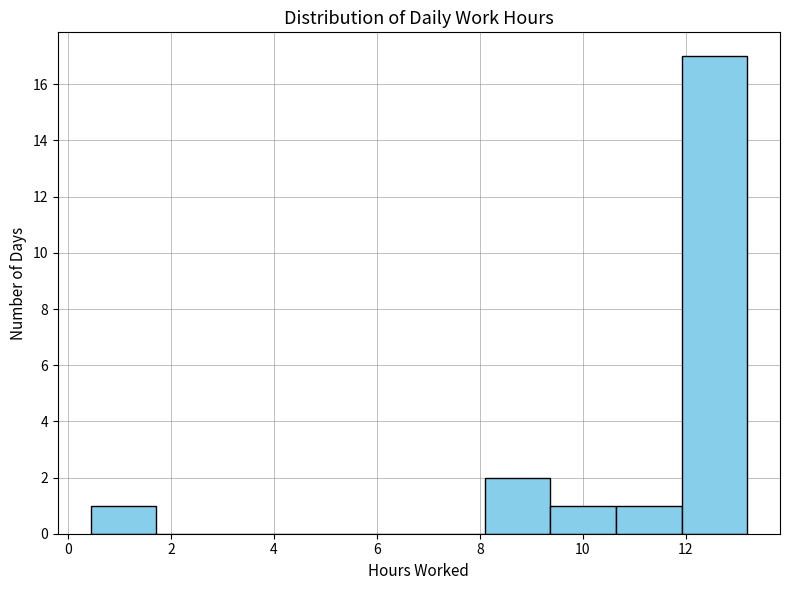

Reading left to right, transcribe this chart: for each bar, give the range it covers on the x-axis and its height. Neither the bar edges nor the heights are printed on the chart, so give them approximately, as read against the axes.

0.4 to 1.8: 1
1.8 to 3.0: 0
3.0 to 4.2: 0
4.2 to 5.6: 0
5.6 to 6.8: 0
6.8 to 8.0: 0
8.0 to 9.4: 2
9.4 to 10.6: 1
10.6 to 12.0: 1
12.0 to 13.2: 17